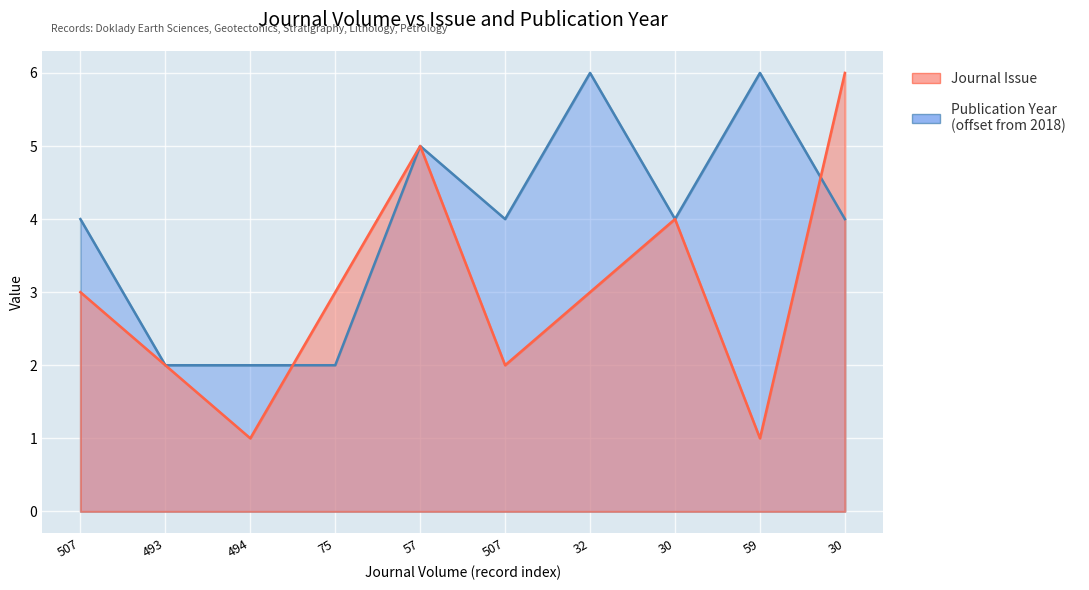

In Publication Year, how many points are lower than both neighbors (excluding endpoints)?

2